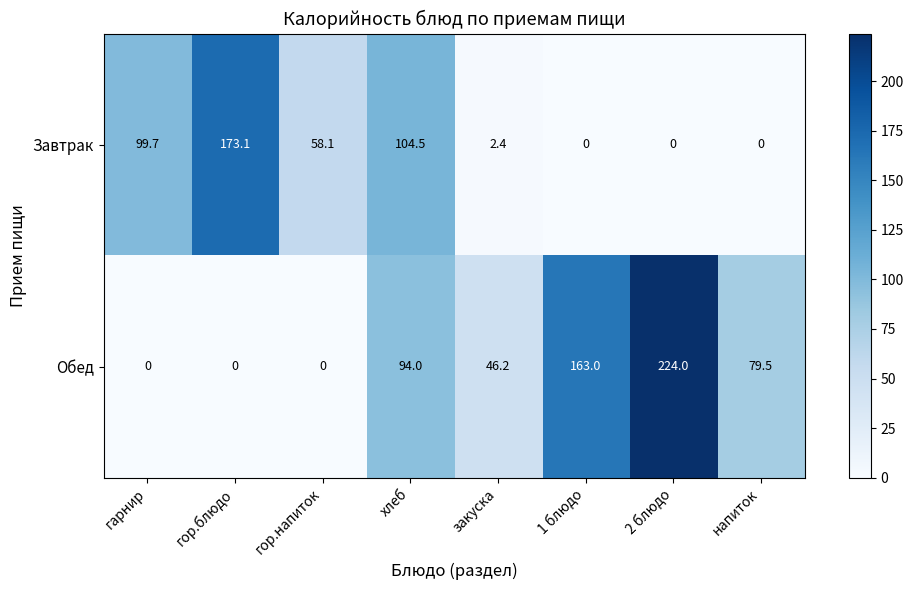

At which label does Завтрак first exceed 58?

гарнир